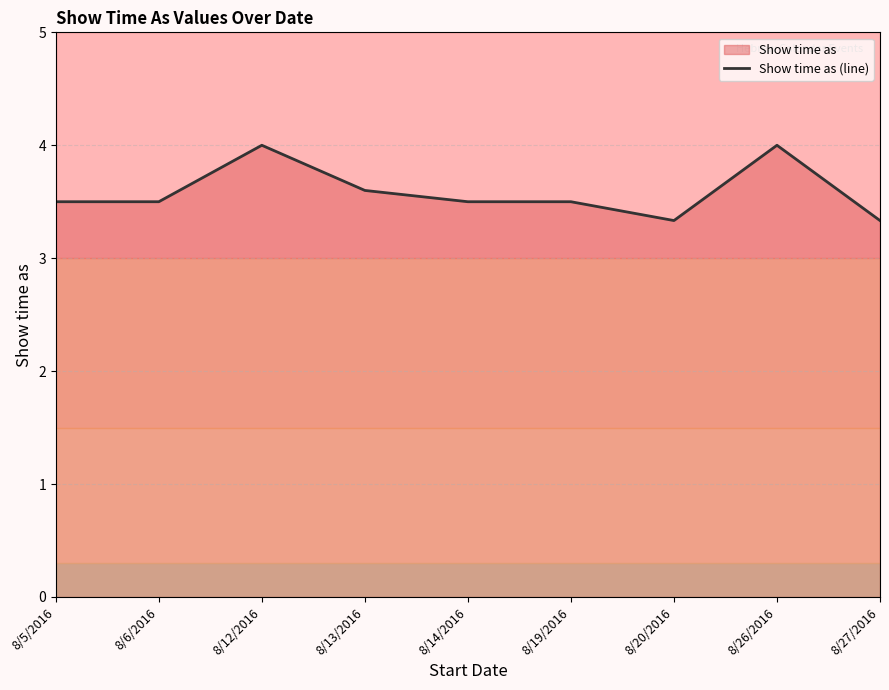

What is the label of the 6th point from the left?

8/19/2016